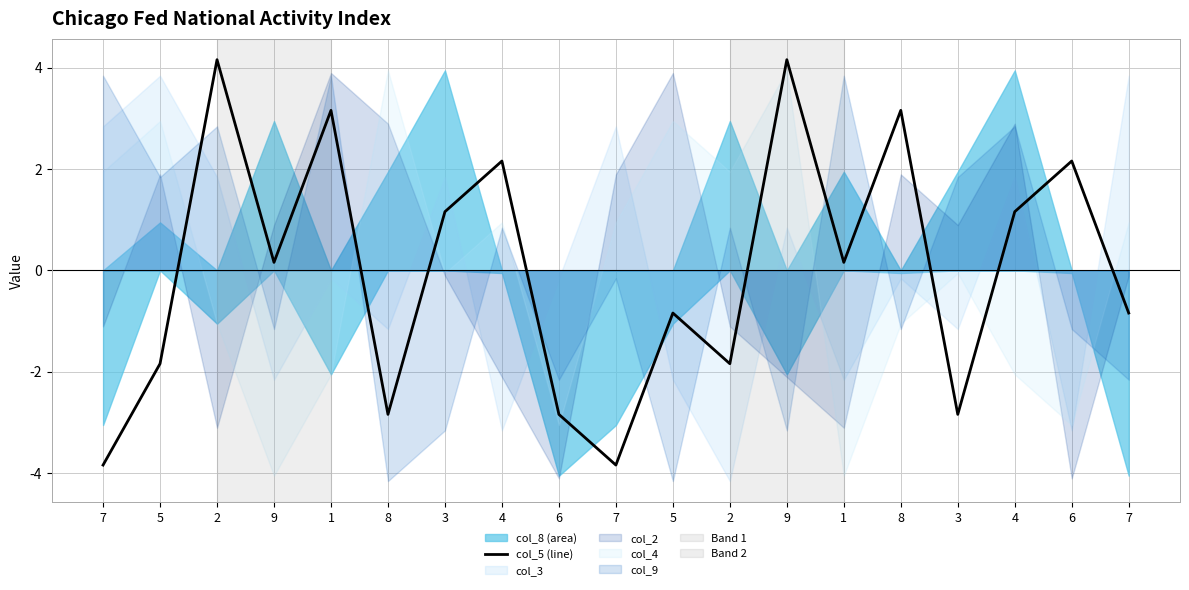

How many data points does each series have?

19